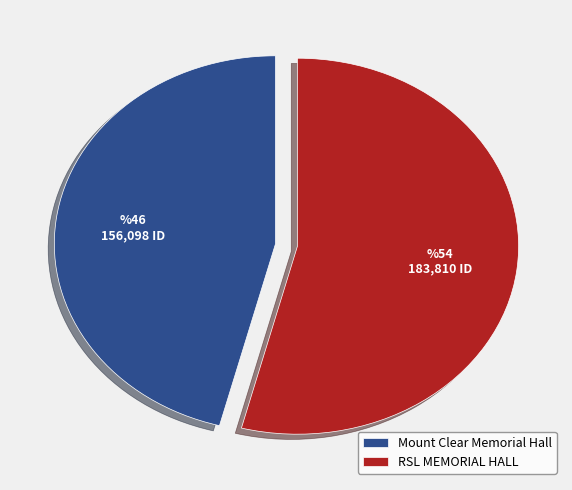

Which category accounts for the majority?

RSL MEMORIAL HALL